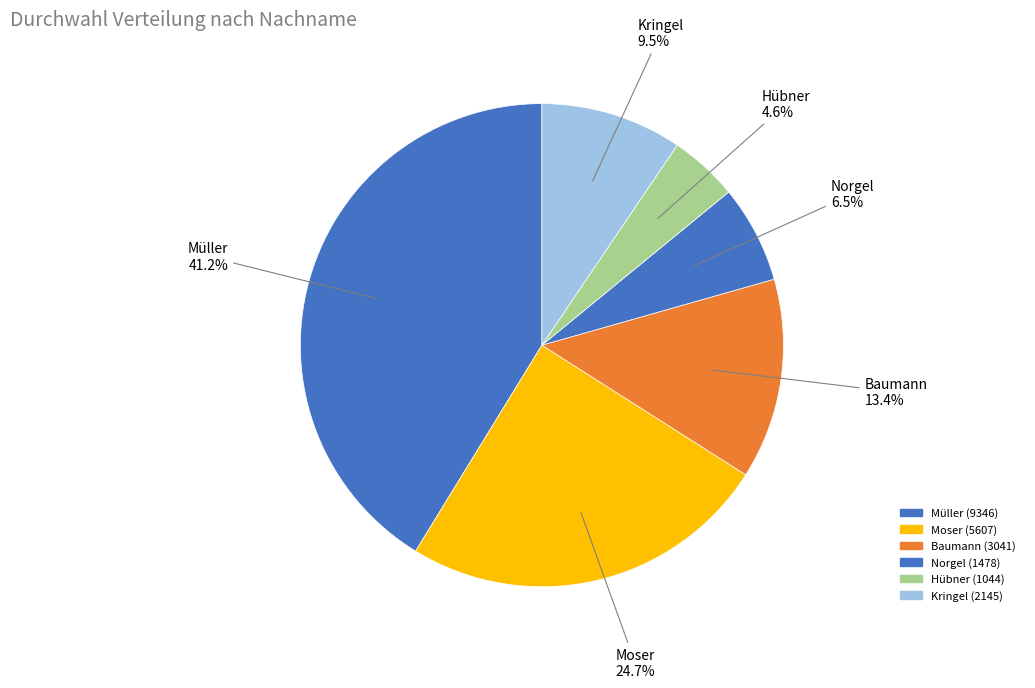

How many segments does this pie chart have?

6